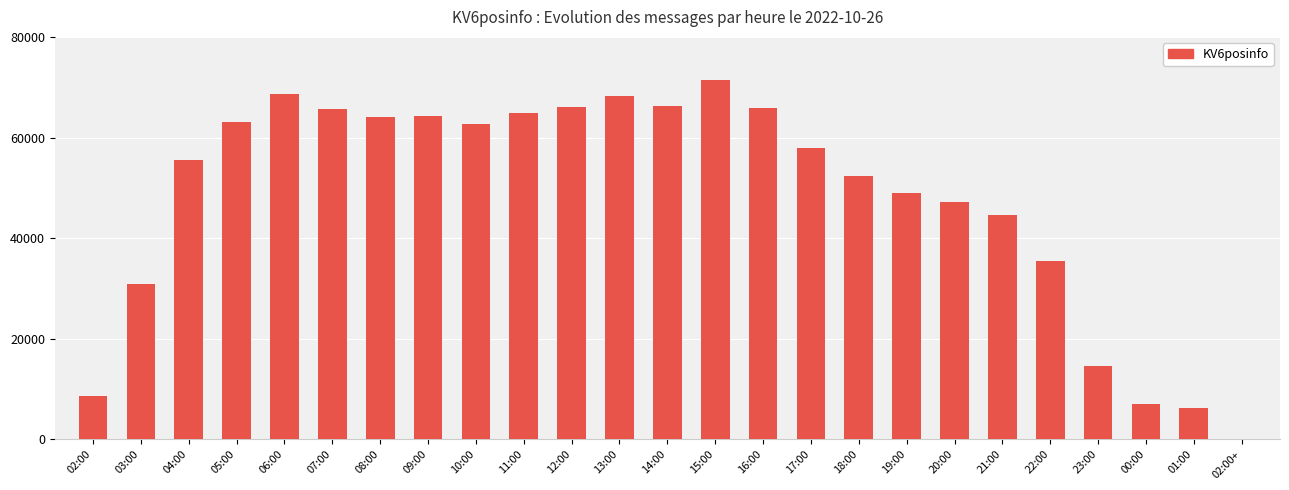

What is the sum of all values?

1200224